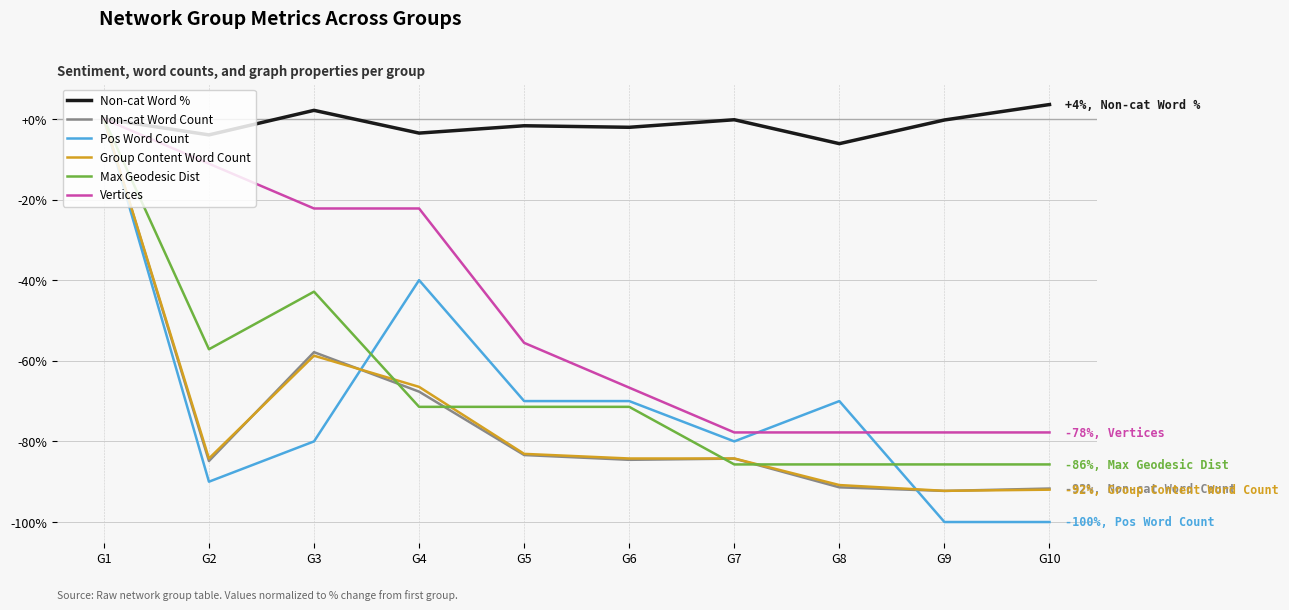

Which series changed the most between G2 and G9?

Vertices